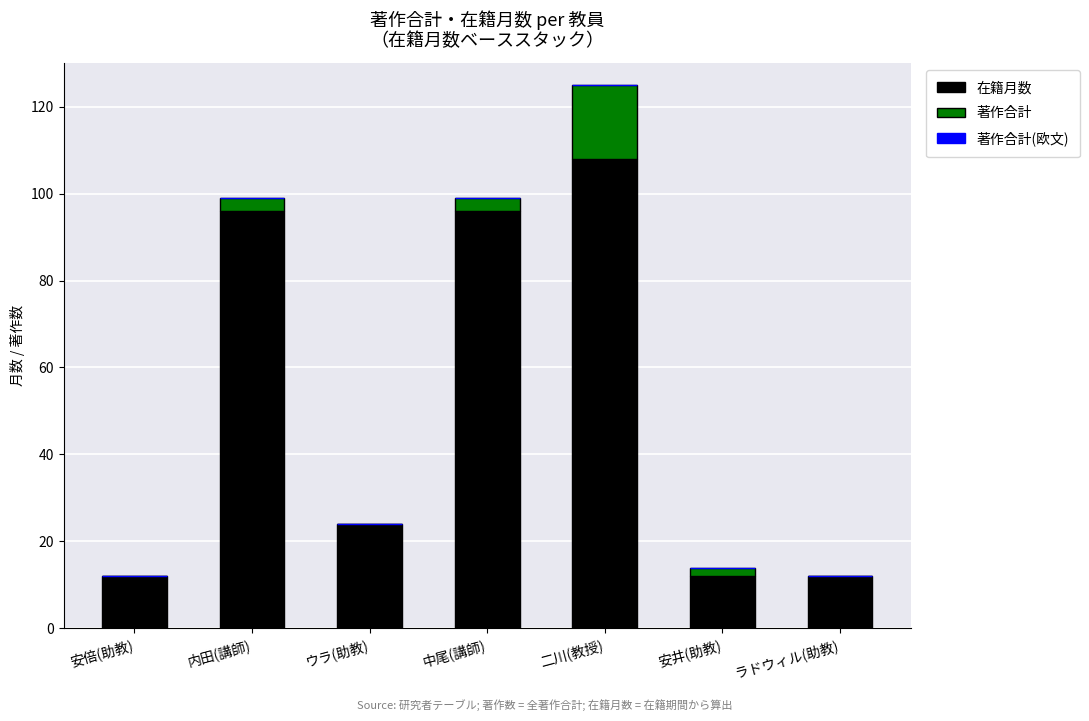

How many series are shown in this chart?

2